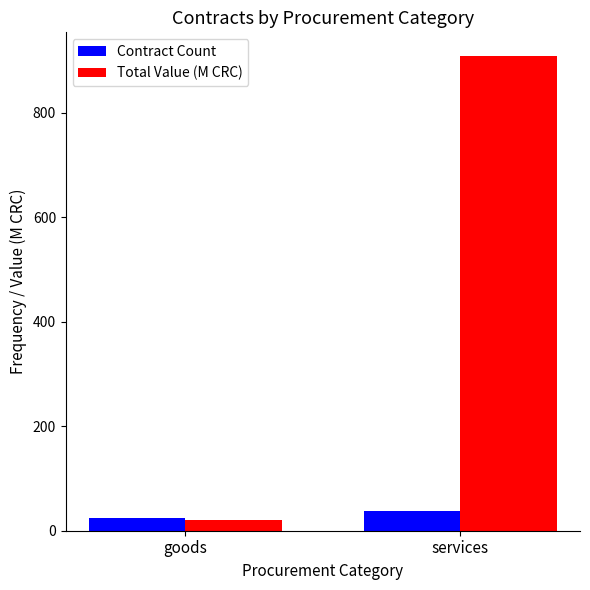

Count the number of categories in the chart.

2